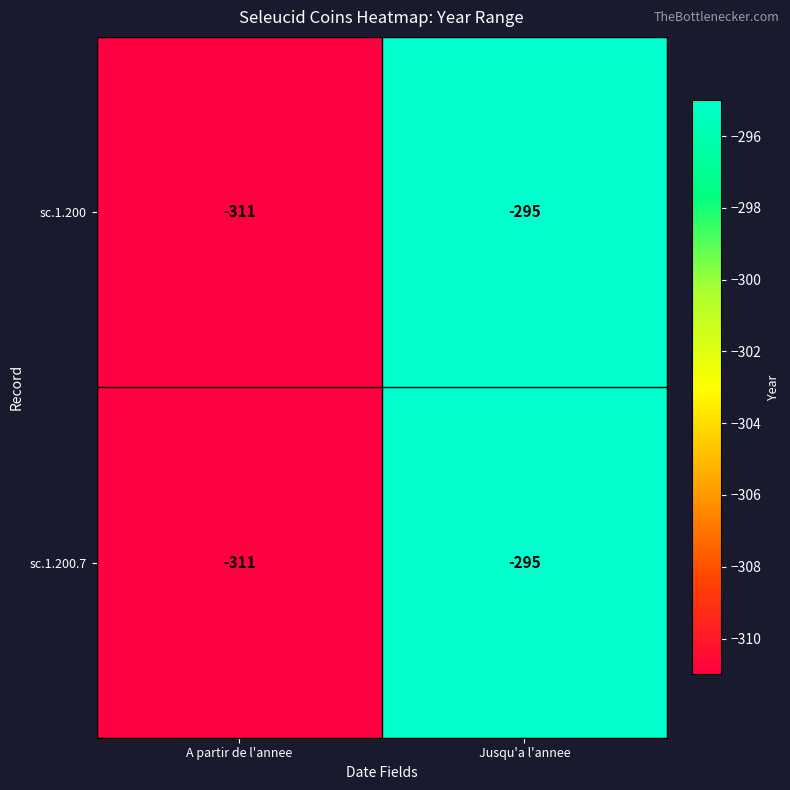

Reading right to left, what are all the values shown in this chart?

sc.1.200: Jusqu'a l'annee=-295	A partir de l'annee=-311
sc.1.200.7: Jusqu'a l'annee=-295	A partir de l'annee=-311